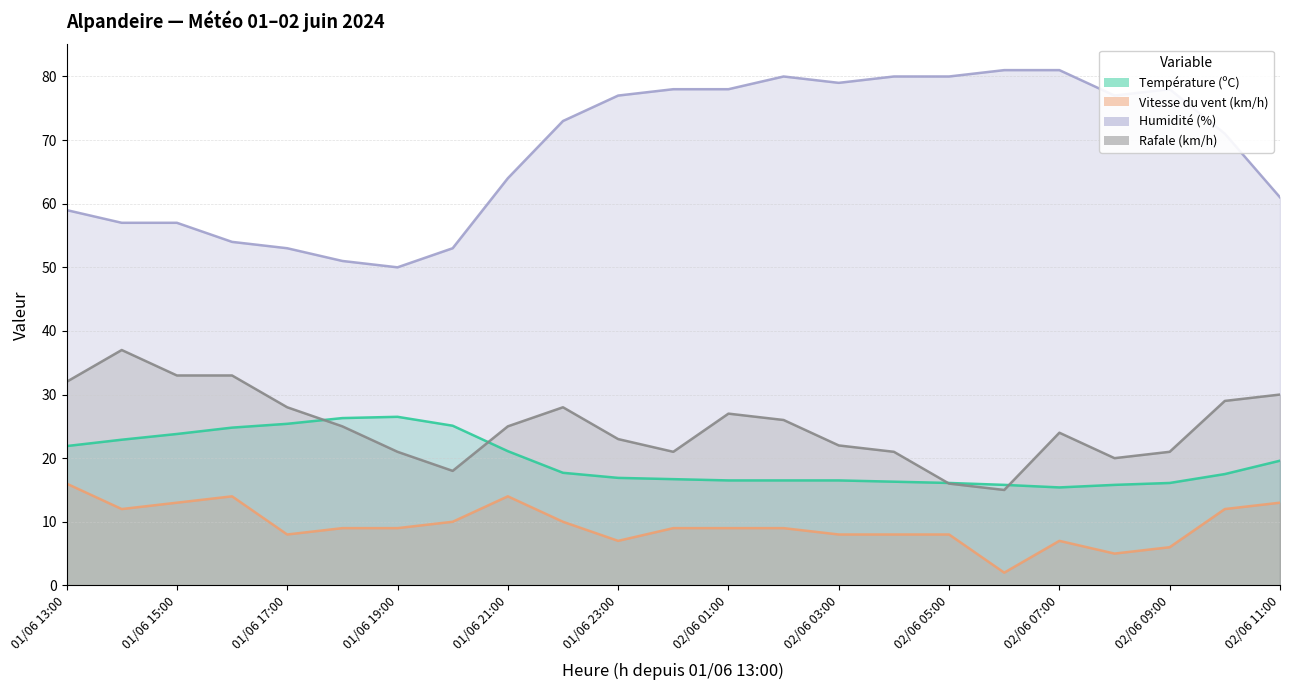

Reading right to left, what are all the values shown in this chart?

Température (ºC): 02/06 11:00=19.6	02/06 10:00=17.5	02/06 09:00=16.1	02/06 08:00=15.8	02/06 07:00=15.4	02/06 06:00=15.8	02/06 05:00=16.1	02/06 04:00=16.3	02/06 03:00=16.5	02/06 02:00=16.5	02/06 01:00=16.5	02/06 00:00=16.7	01/06 23:00=16.9	01/06 22:00=17.7	01/06 21:00=21.1	01/06 20:00=25.1	01/06 19:00=26.5	01/06 18:00=26.3	01/06 17:00=25.4	01/06 16:00=24.8	01/06 15:00=23.8	01/06 14:00=22.9	01/06 13:00=21.9
Vitesse du vent (km/h): 02/06 11:00=13.0	02/06 10:00=12.0	02/06 09:00=6.0	02/06 08:00=5.0	02/06 07:00=7.0	02/06 06:00=2.0	02/06 05:00=8.0	02/06 04:00=8.0	02/06 03:00=8.0	02/06 02:00=9.0	02/06 01:00=9.0	02/06 00:00=9.0	01/06 23:00=7.0	01/06 22:00=10.0	01/06 21:00=14.0	01/06 20:00=10.0	01/06 19:00=9.0	01/06 18:00=9.0	01/06 17:00=8.0	01/06 16:00=14.0	01/06 15:00=13.0	01/06 14:00=12.0	01/06 13:00=16.0
Humidité (%): 02/06 11:00=61.0	02/06 10:00=71.0	02/06 09:00=78.0	02/06 08:00=77.0	02/06 07:00=81.0	02/06 06:00=81.0	02/06 05:00=80.0	02/06 04:00=80.0	02/06 03:00=79.0	02/06 02:00=80.0	02/06 01:00=78.0	02/06 00:00=78.0	01/06 23:00=77.0	01/06 22:00=73.0	01/06 21:00=64.0	01/06 20:00=53.0	01/06 19:00=50.0	01/06 18:00=51.0	01/06 17:00=53.0	01/06 16:00=54.0	01/06 15:00=57.0	01/06 14:00=57.0	01/06 13:00=59.0
Rafale (km/h): 02/06 11:00=30.0	02/06 10:00=29.0	02/06 09:00=21.0	02/06 08:00=20.0	02/06 07:00=24.0	02/06 06:00=15.0	02/06 05:00=16.0	02/06 04:00=21.0	02/06 03:00=22.0	02/06 02:00=26.0	02/06 01:00=27.0	02/06 00:00=21.0	01/06 23:00=23.0	01/06 22:00=28.0	01/06 21:00=25.0	01/06 20:00=18.0	01/06 19:00=21.0	01/06 18:00=25.0	01/06 17:00=28.0	01/06 16:00=33.0	01/06 15:00=33.0	01/06 14:00=37.0	01/06 13:00=32.0